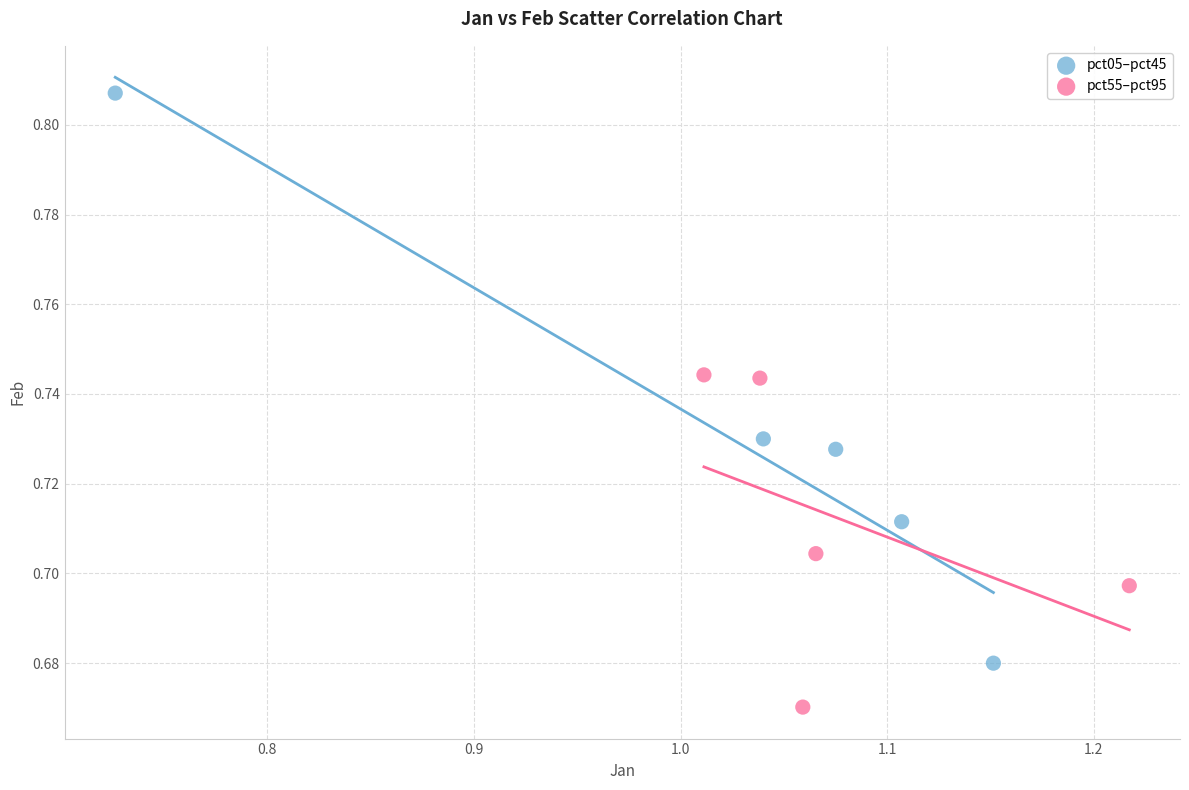

What are all the series names shown in the legend?

pct05–pct45, pct55–pct95